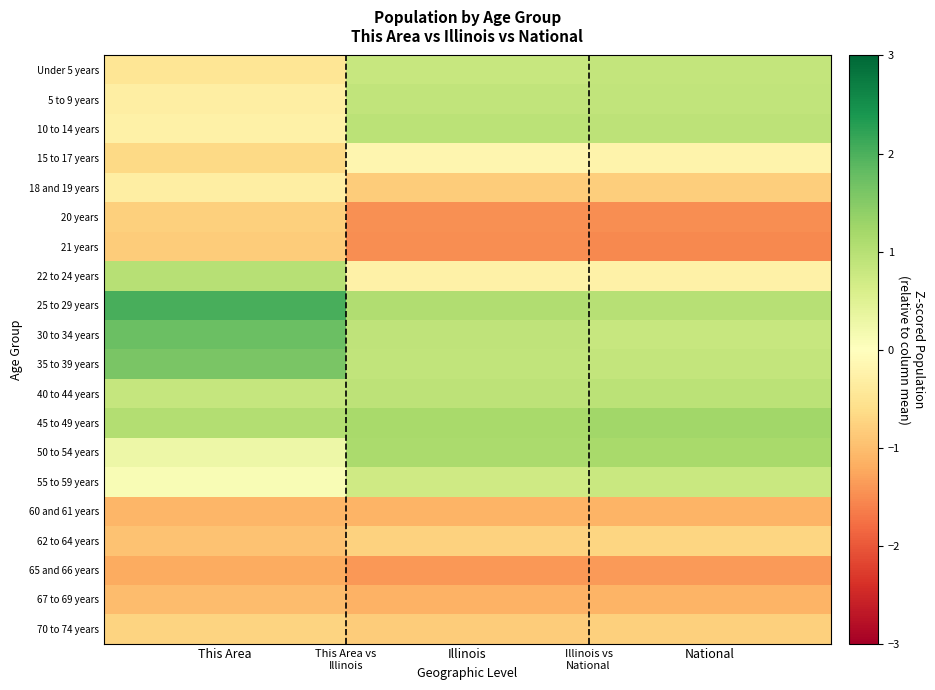

List the series in order of their peak value, lowest first.

65 and 66 years, 60 and 61 years, 67 to 69 years, 21 years, 20 years, 70 to 74 years, 62 to 64 years, 18 and 19 years, 15 to 17 years, 55 to 59 years, Under 5 years, 5 to 9 years, 40 to 44 years, 10 to 14 years, 22 to 24 years, 50 to 54 years, 45 to 49 years, 35 to 39 years, 30 to 34 years, 25 to 29 years